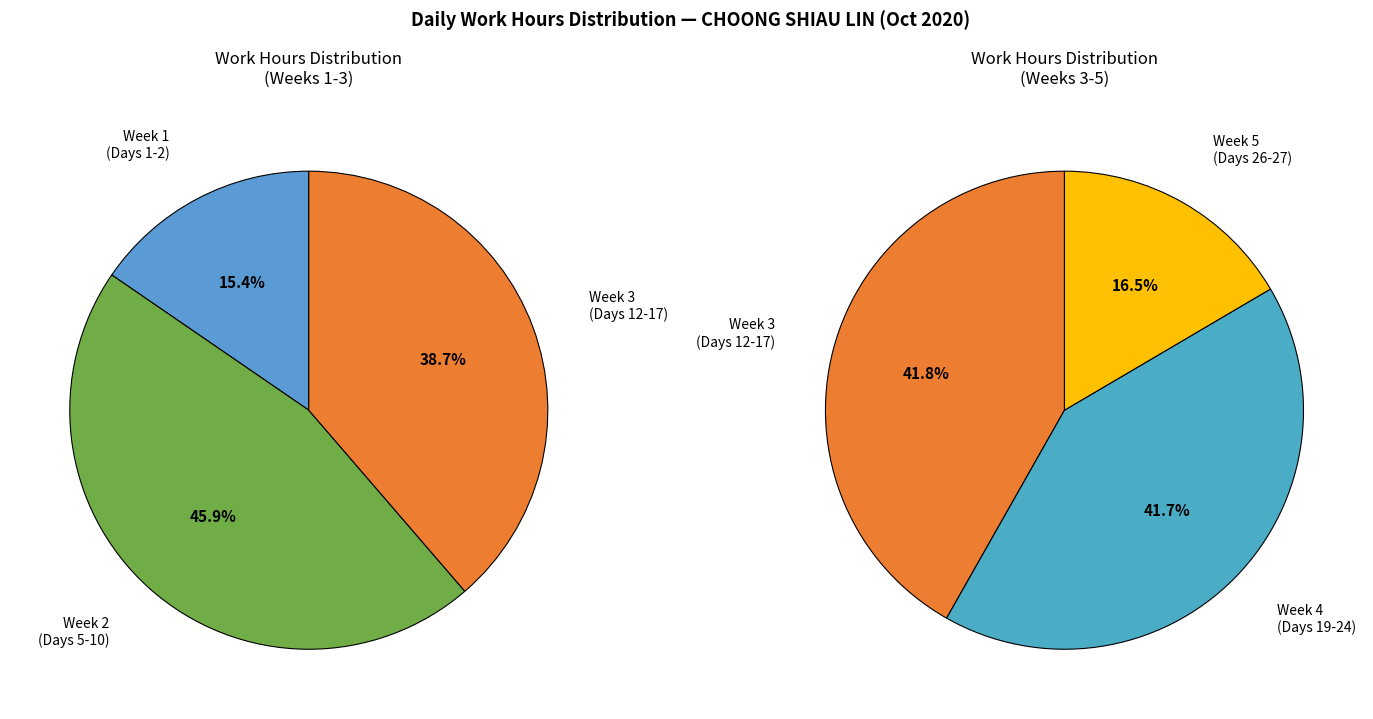

Is Day 7 the majority of the pie?

No